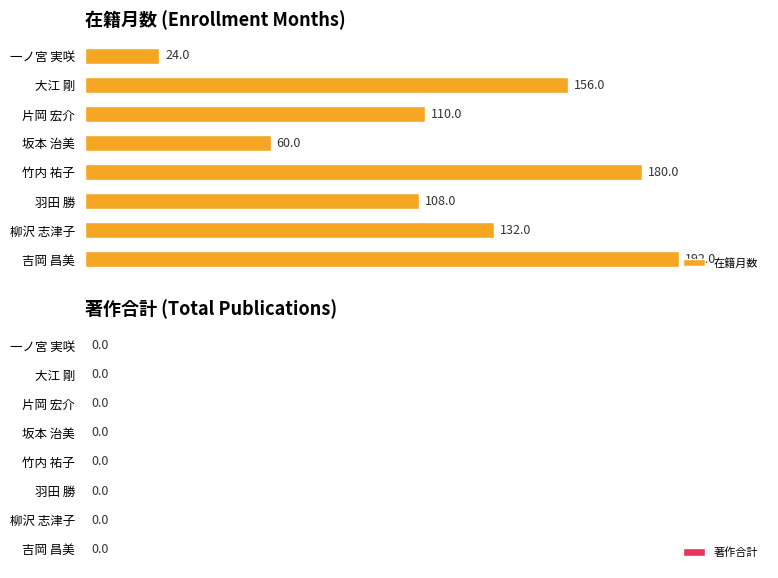

Are the bars horizontal?

Yes